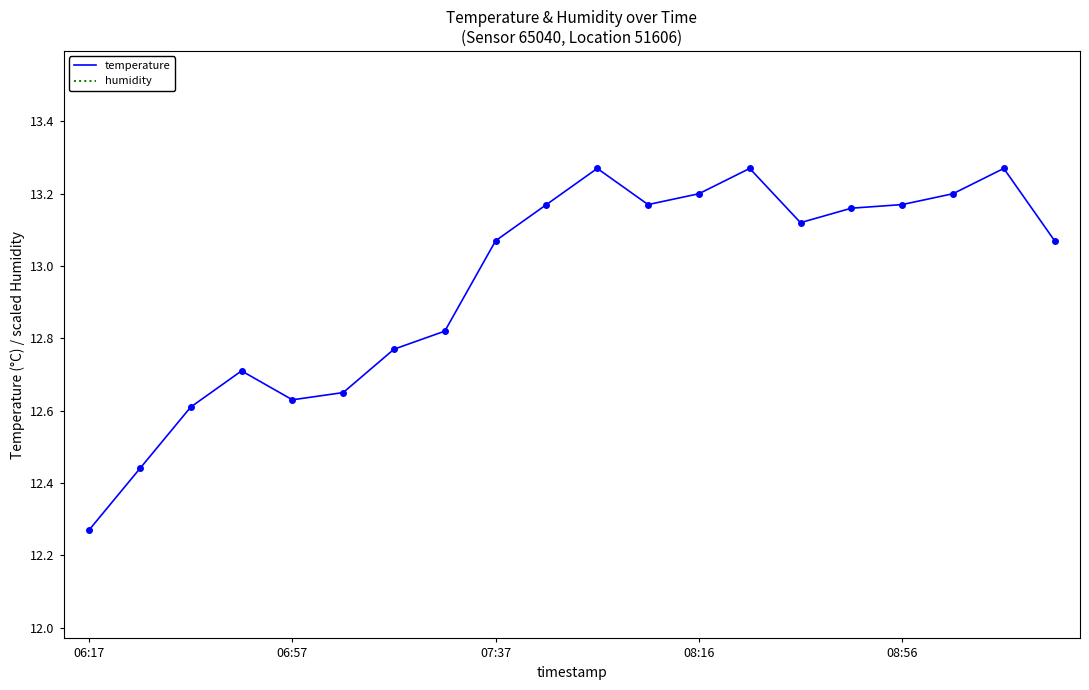

At which label does temperature reach its minimum?

06:17